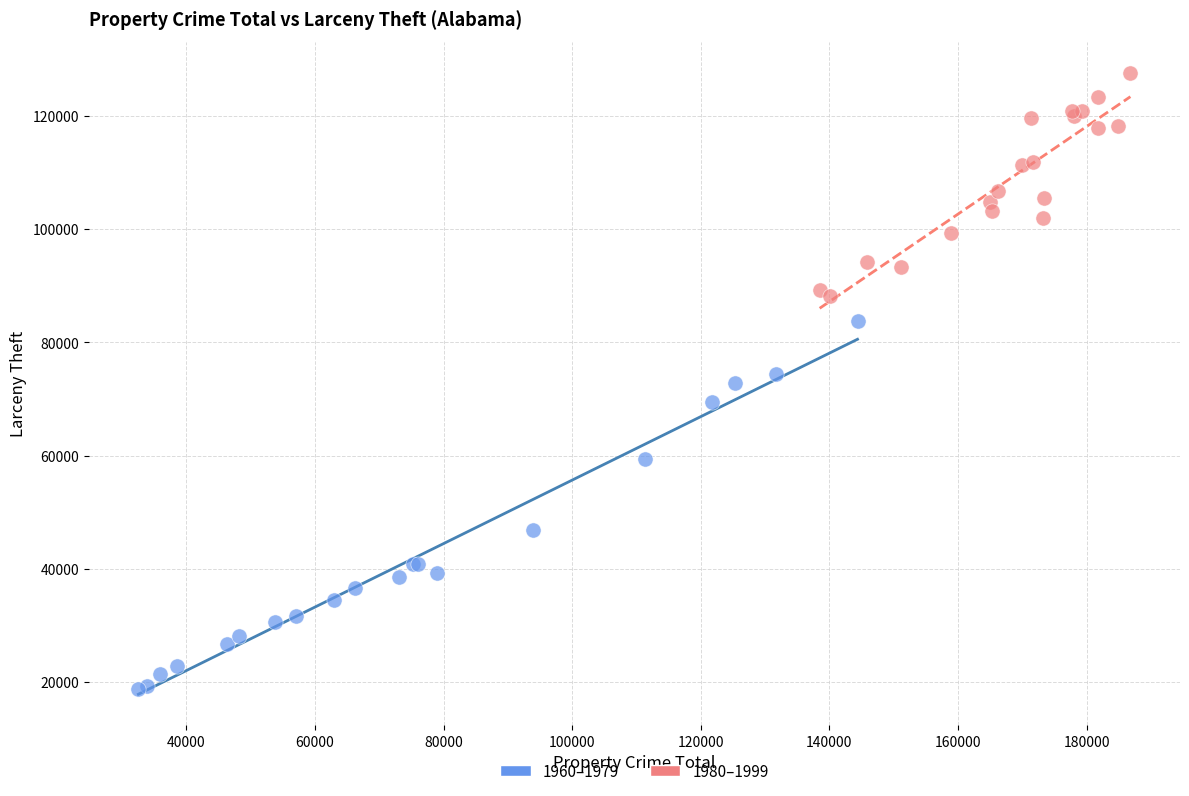

Which series contains the highest Y value?

1980–1999